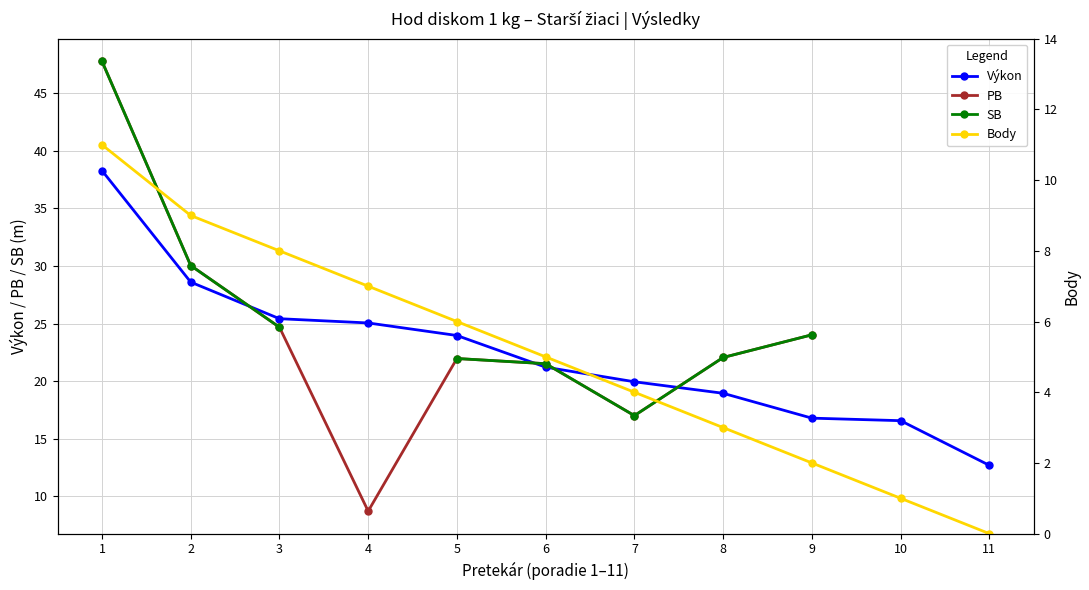

Is the value of Výkon at 8 greater than the value of SB at 5?

No